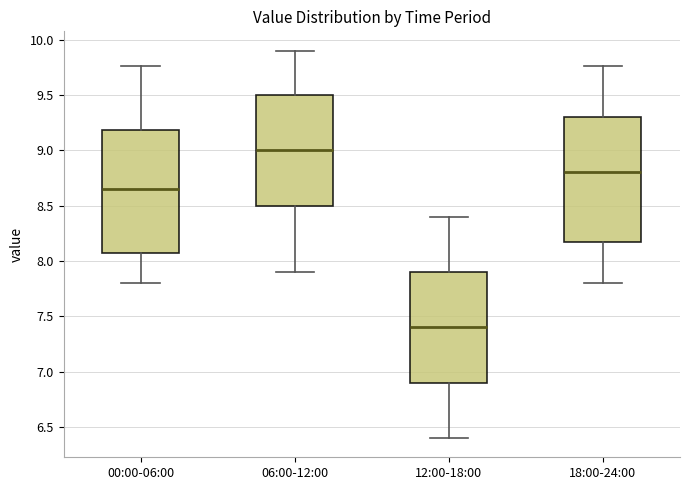

Reading left to right, read every box against the y-axis: the position of its median line, the range the box covers, and the ends of its whiskers. The values are not printed on the chart, so give them approximately, as read against the axis.

00:00-06:00: median 8.65, box 8.10 to 9.20, whiskers 7.80 to 9.75
06:00-12:00: median 9.00, box 8.50 to 9.50, whiskers 7.90 to 9.90
12:00-18:00: median 7.40, box 6.90 to 7.90, whiskers 6.40 to 8.40
18:00-24:00: median 8.80, box 8.20 to 9.30, whiskers 7.80 to 9.75